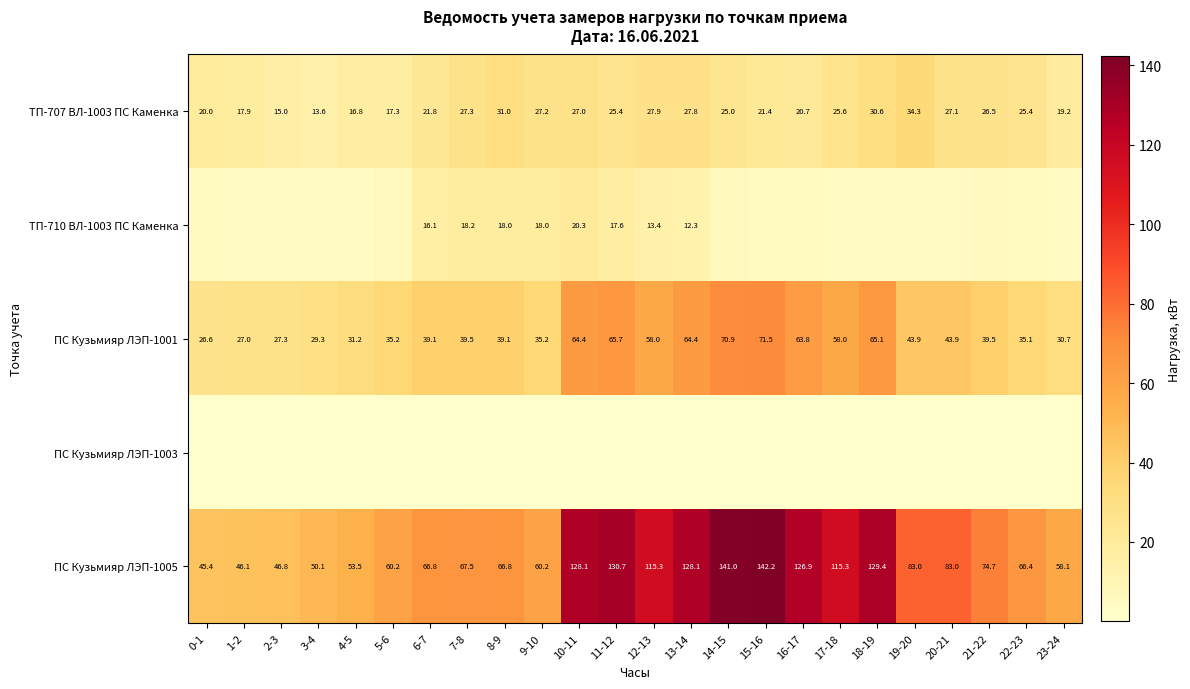

What is the maximum value shown in the chart?

142.2